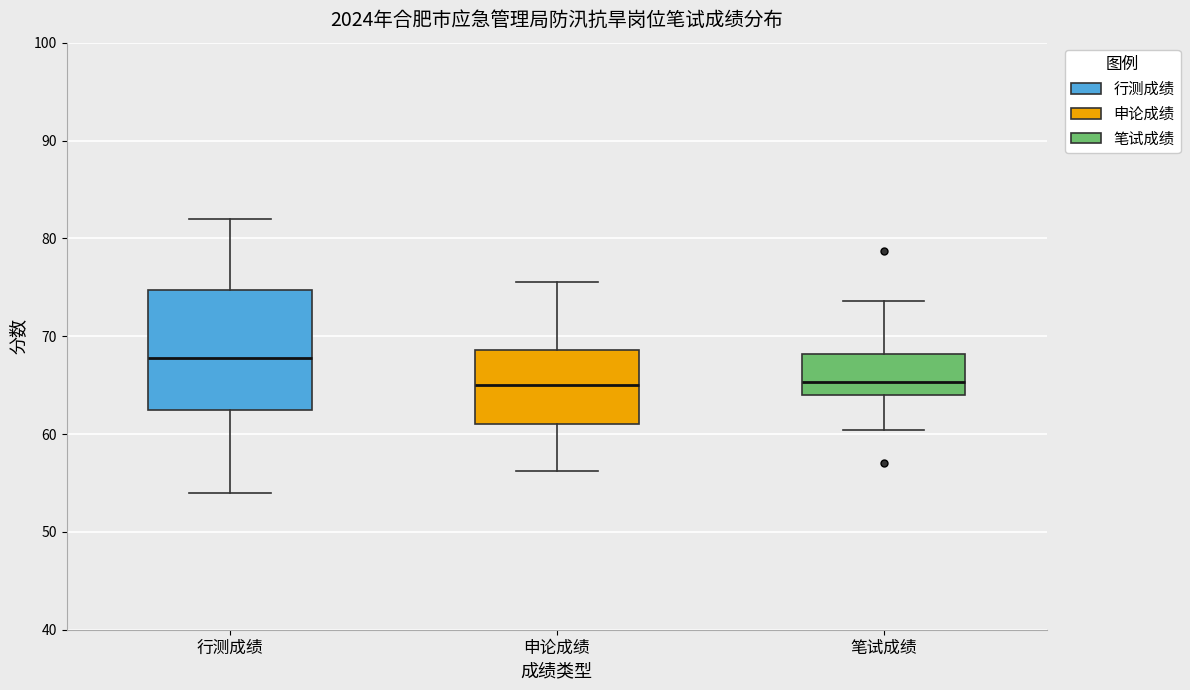

Reading left to right, read every box against the y-axis: the position of its median line, the range the box covers, and the ends of its whiskers. The values are not printed on the chart, so give them approximately, as read against the axis.

行测成绩: median 68, box 63 to 75, whiskers 54 to 82
申论成绩: median 65, box 61 to 69, whiskers 56 to 76
笔试成绩: median 65, box 64 to 68, whiskers 60 to 74